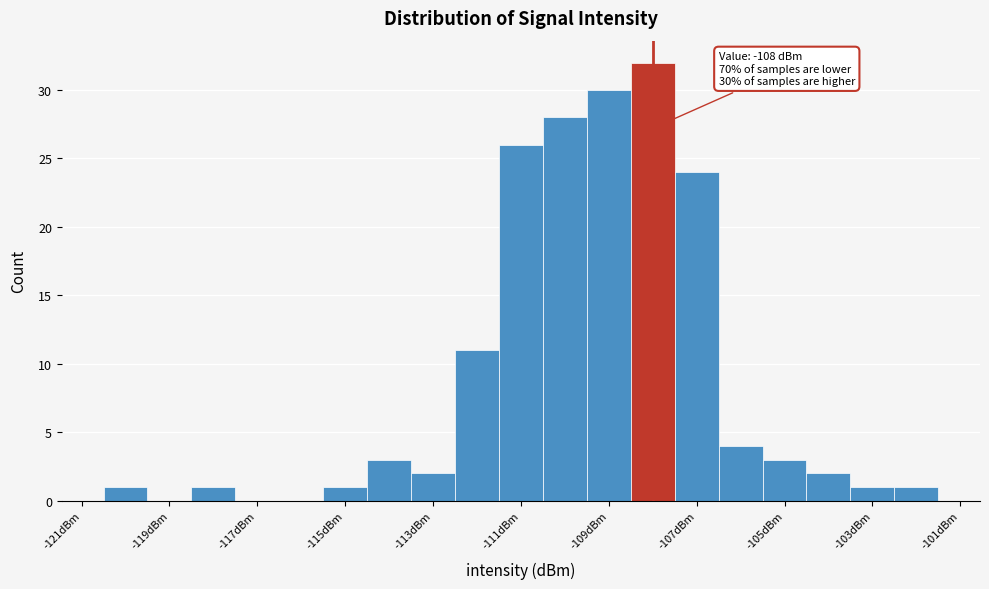

Over which range of the x-axis is the bar tallest?

-108.5 to -107.5